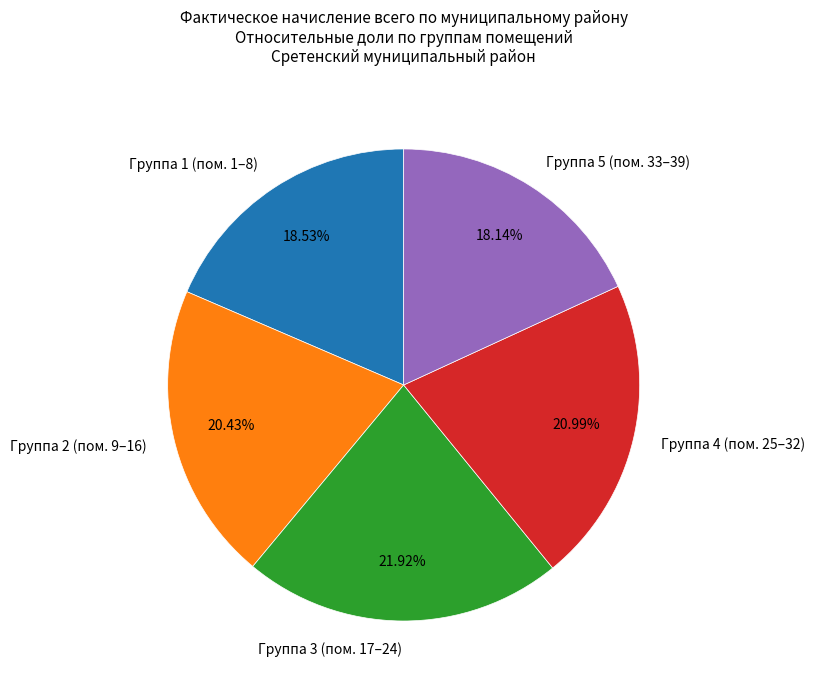

How many slices are in this pie chart?

5